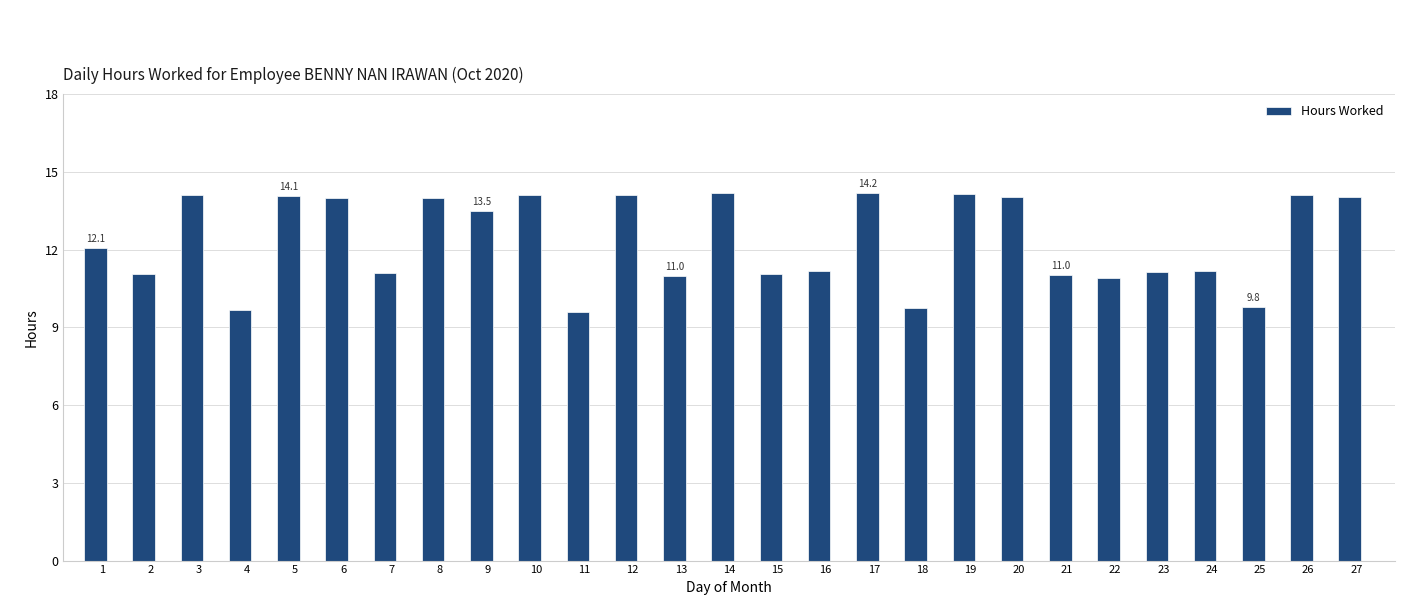

Approximately how many times larger is the value at 21 compared to 22?

1.0